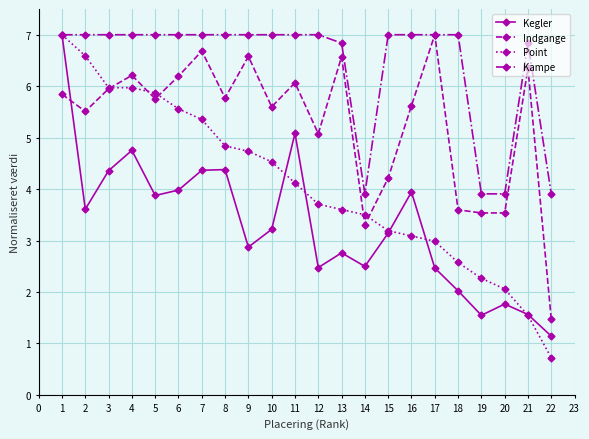

Which series has the largest range (max minus min)?

Point